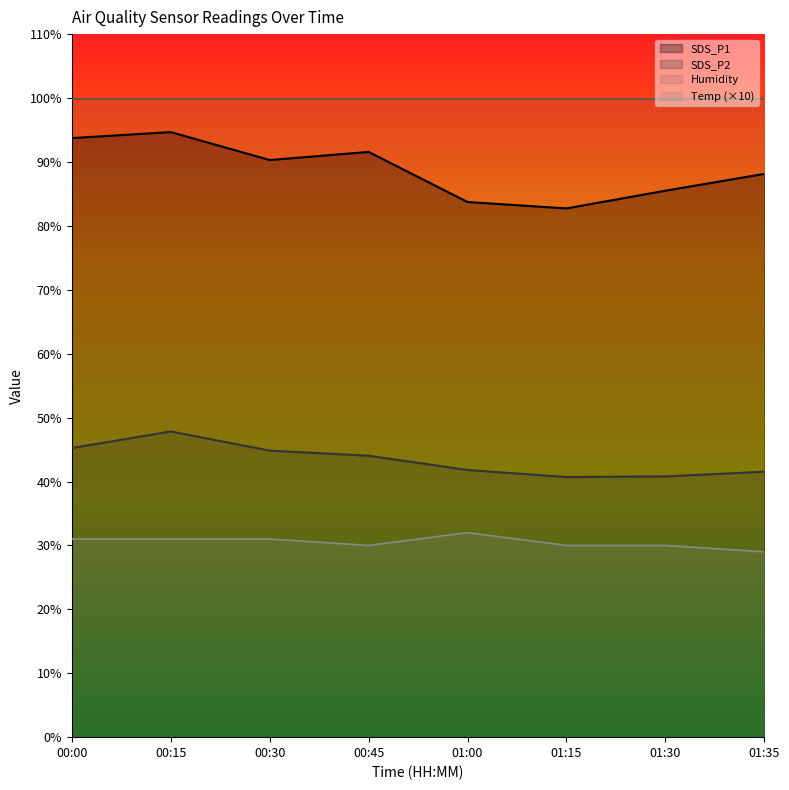

True or false: Temp and SDS_P2 intersect in this chart.

False